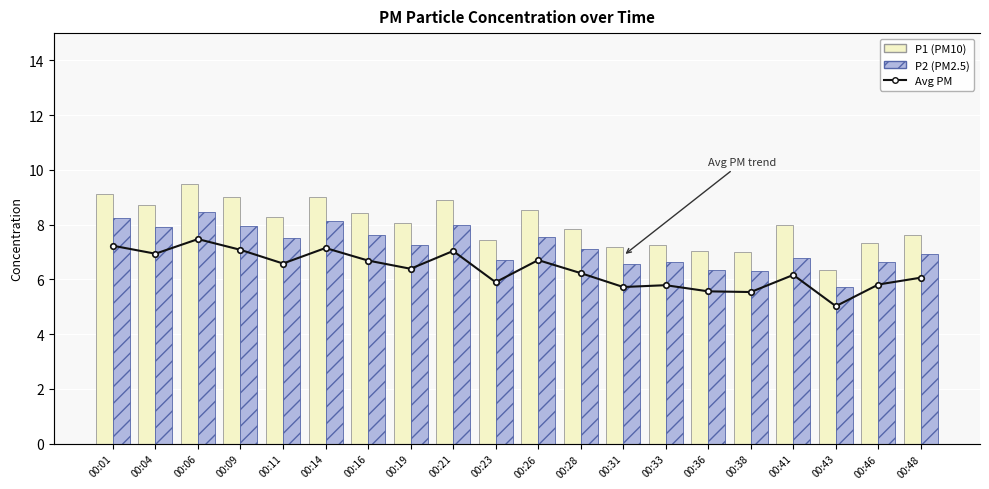

What is the value of the P2 (PM2.5) bar at the 14th from the left?

6.6